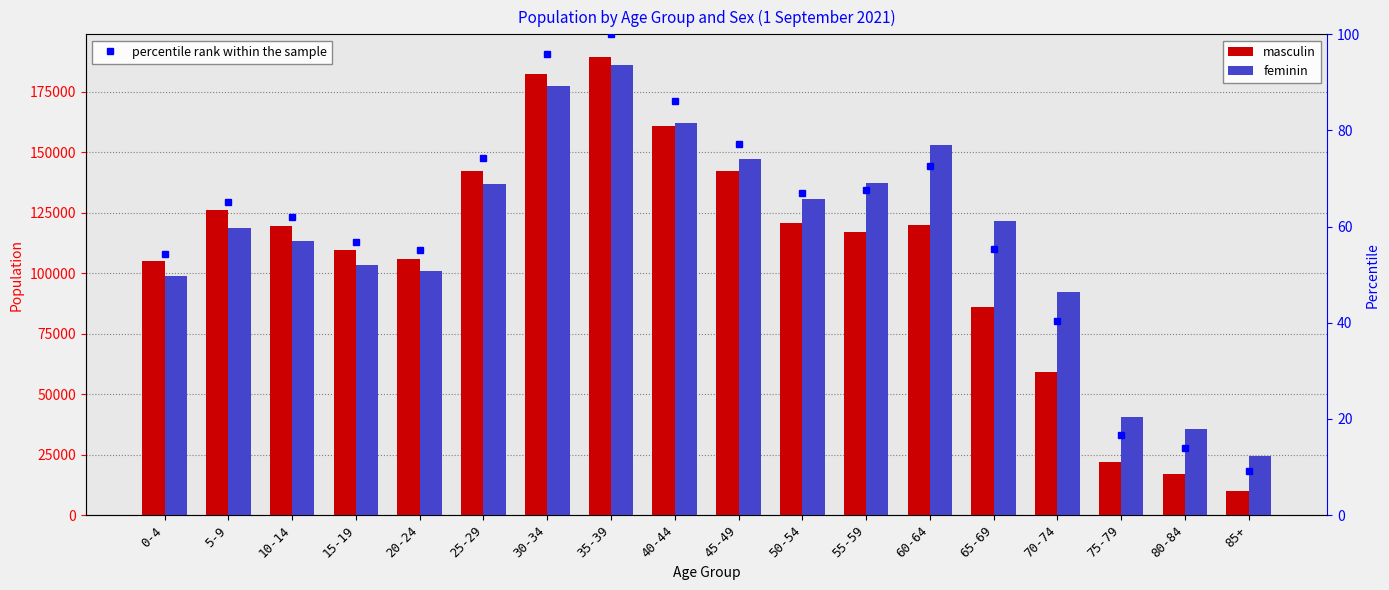

What is the label of the 13th bar from the left?

60-64